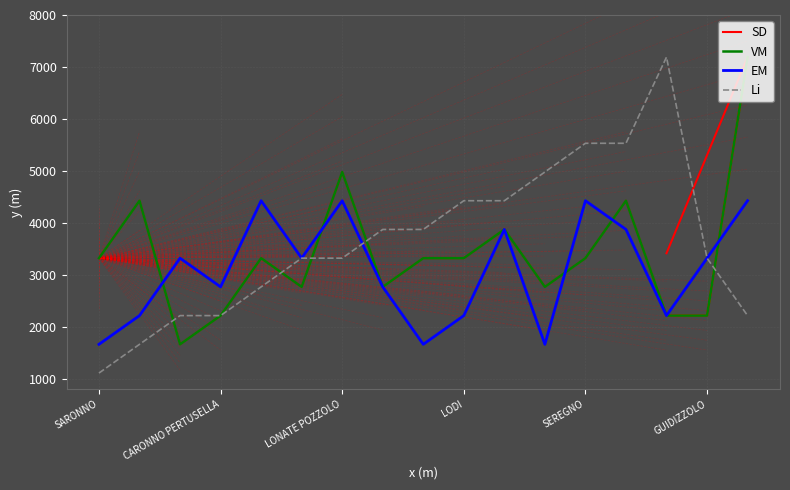

After their last crossing, which series has the higher values: EM or SD?

SD